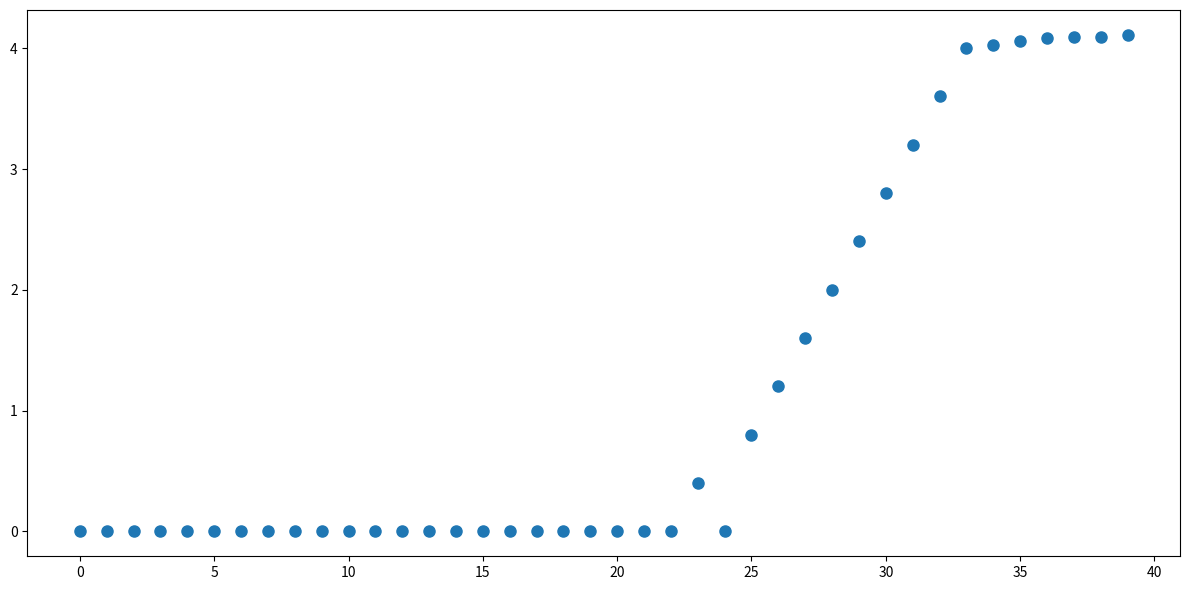

What is the range of Y values (max minus min)?

4.1